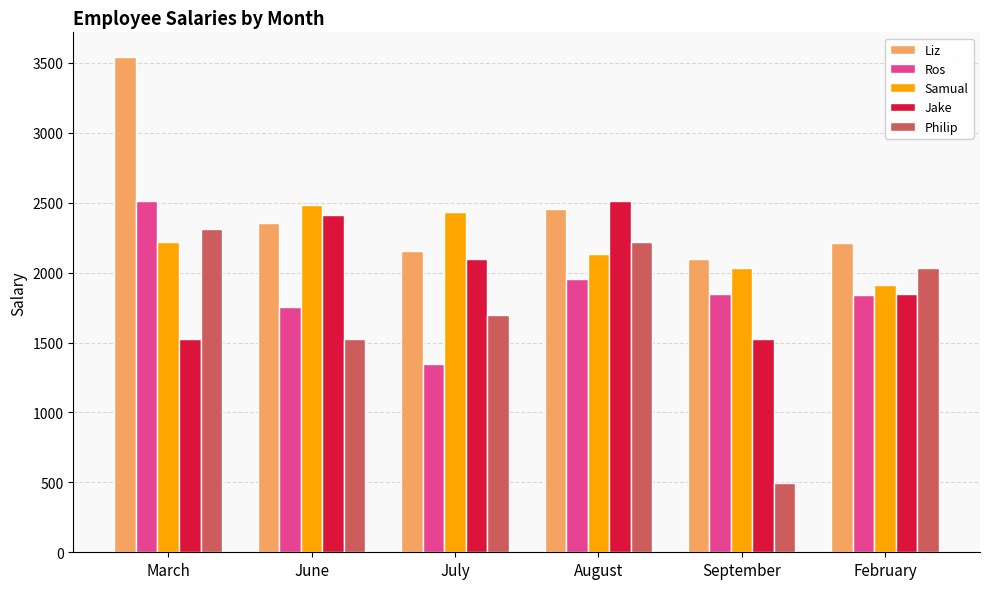

What is the maximum value for Jake?

2512